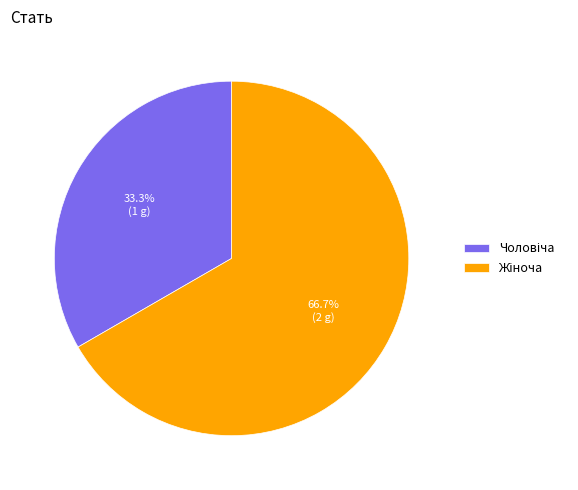

Count the number of slices in the pie.

2